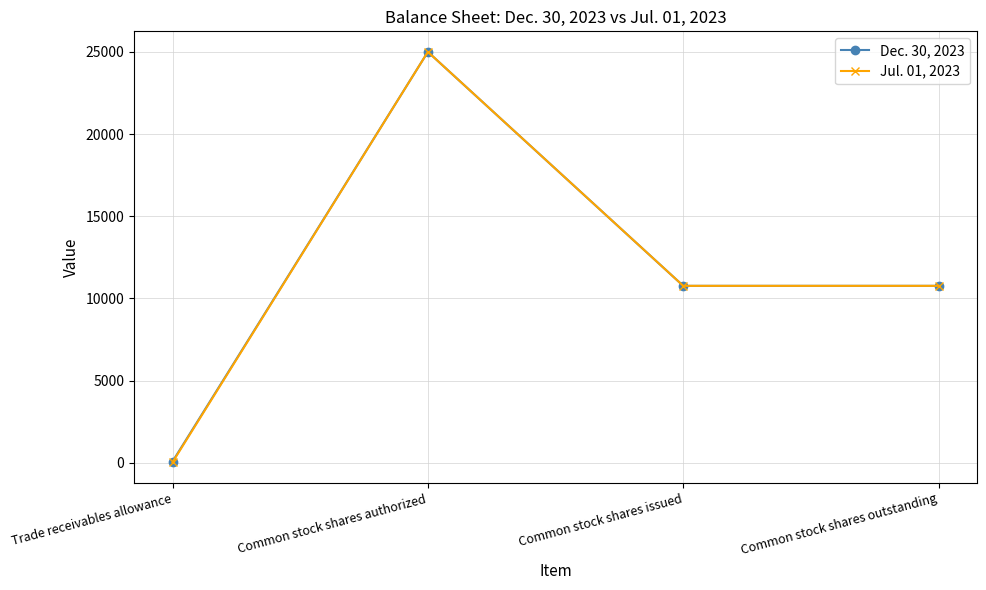

Count the Jul. 01, 2023 values in the range 10762 to 25000.

3